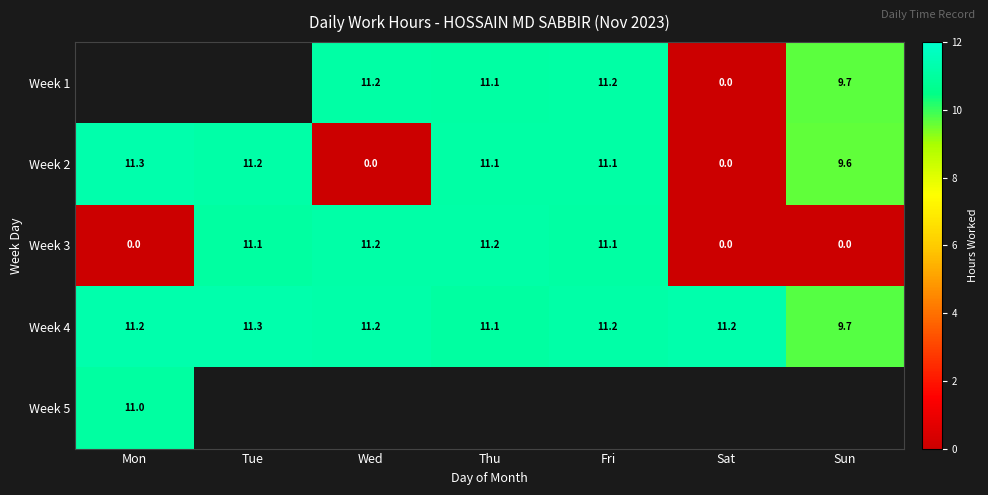

At which label does Week 4 reach its peak?

Tue